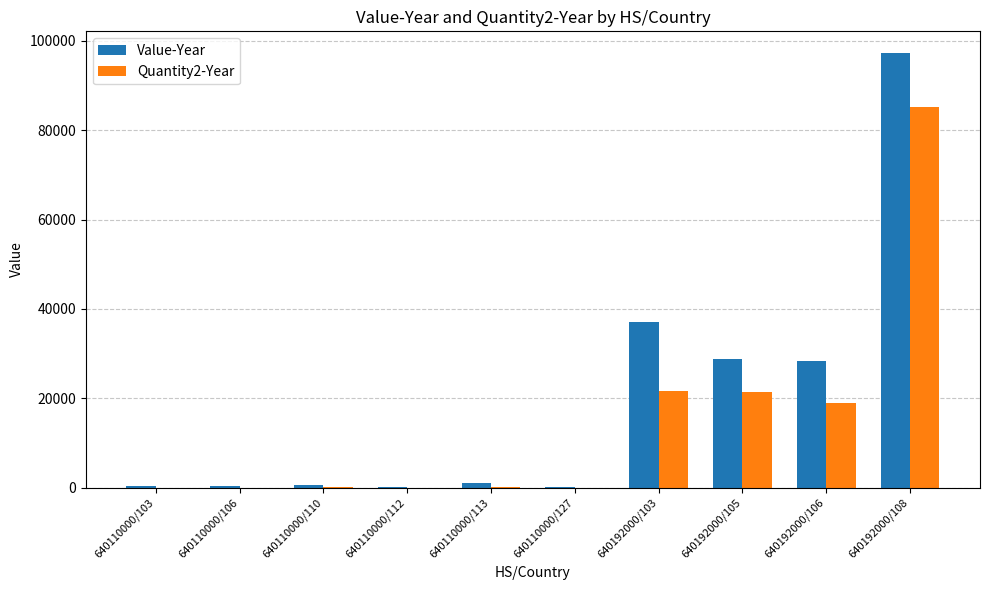

At which category is the sum across all series the highest?

640192000/108